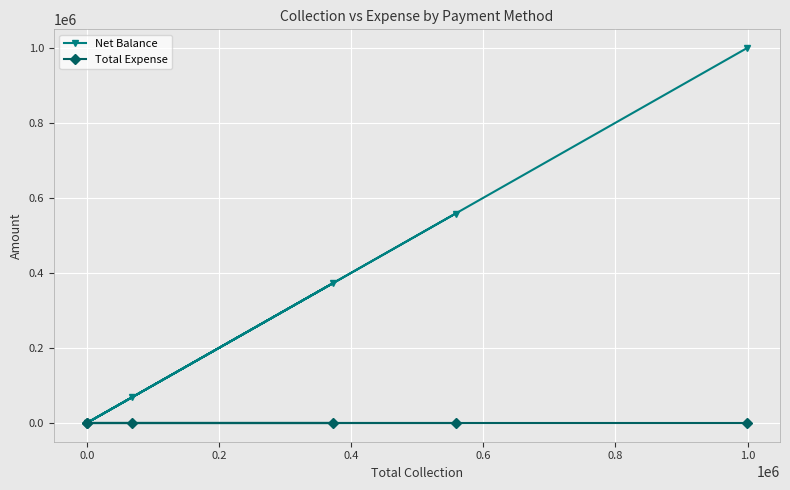

True or false: Total Expense and Net Balance cross at least once.

False